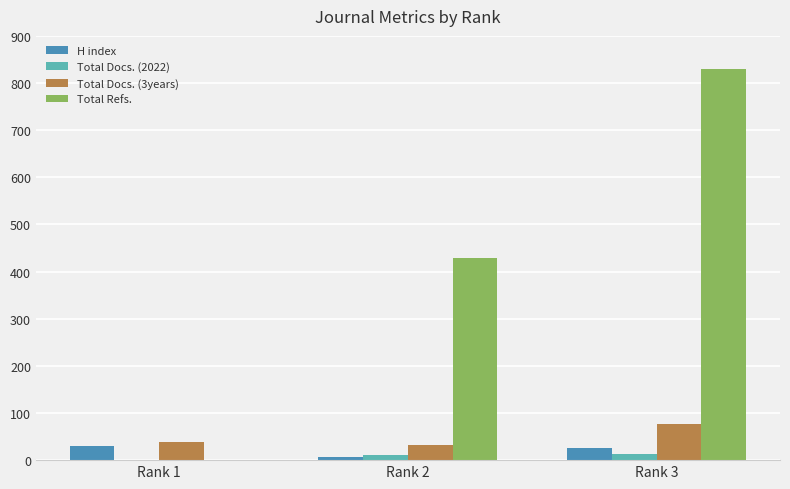

What is the greatest value displayed?

829